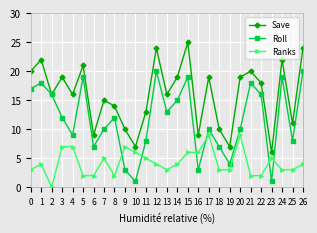

How many data points in Roll are less than 12?

13